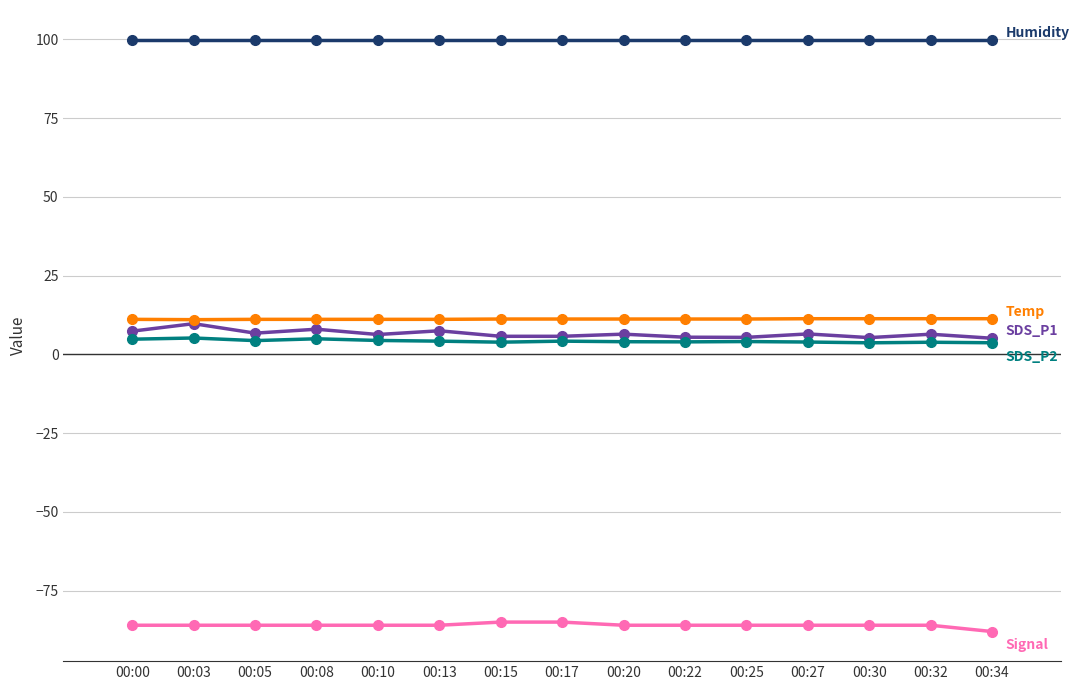

What is the total value across all series at 00:00?

37.2